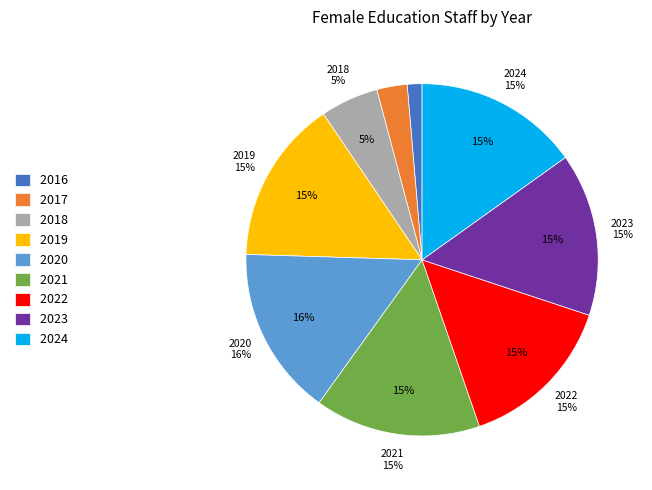

How many slices are in this pie chart?

9